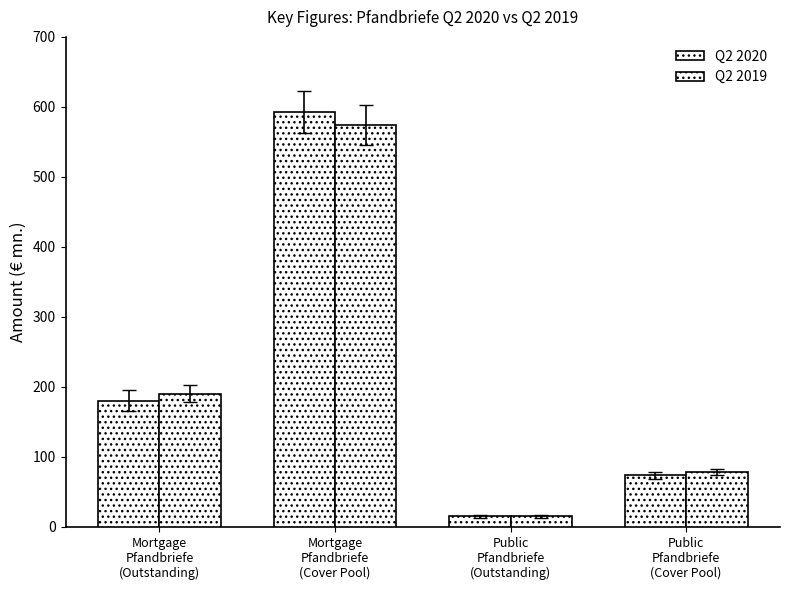

List the labels in order of Q2 2020 value, largest first.

Mortgage
Pfandbriefe
(Cover Pool), Mortgage
Pfandbriefe
(Outstanding), Public
Pfandbriefe
(Cover Pool), Public
Pfandbriefe
(Outstanding)